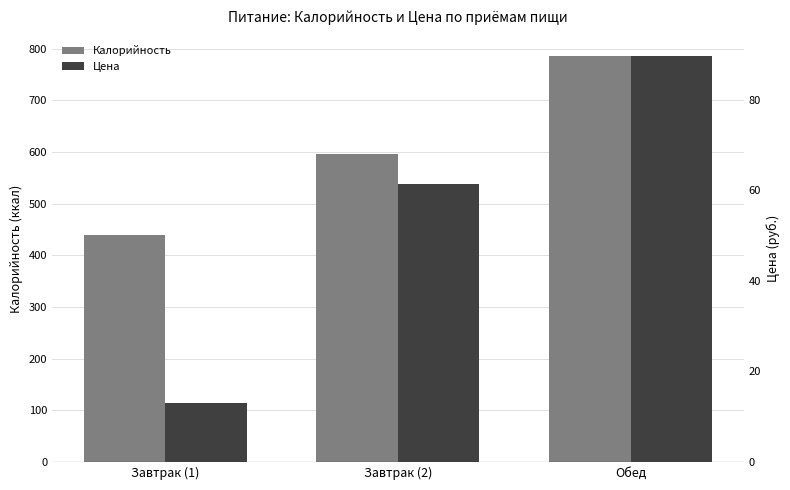

What position from the right is Завтрак (1)?

3